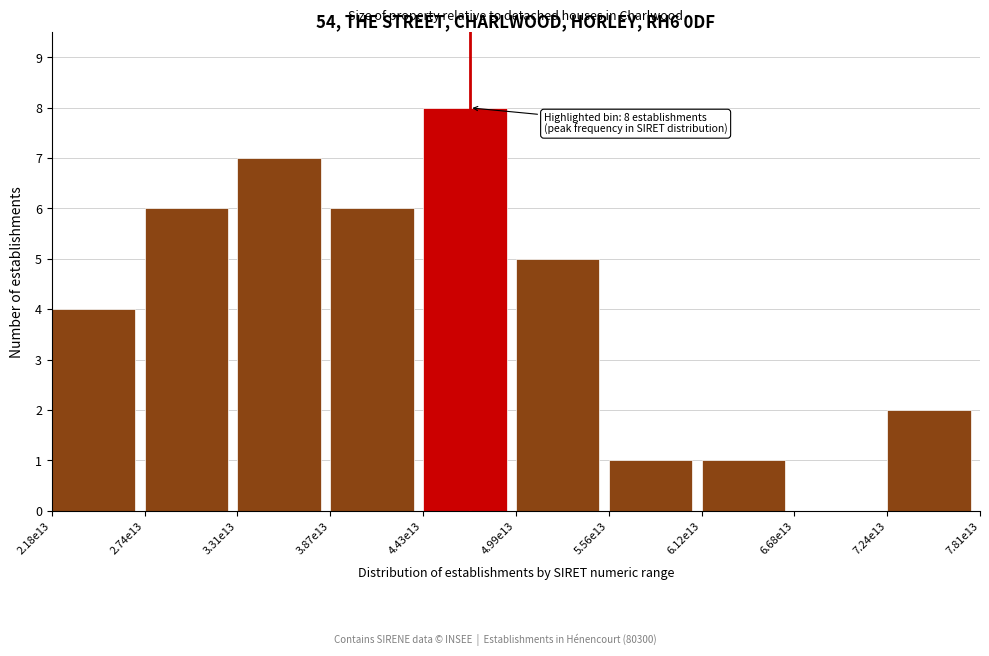

Reading left to right, list all the values displayed in this chart.

2.18e13=4	2.74e13=6	3.31e13=7	3.87e13=6	4.43e13=8	4.99e13=5	5.56e13=1	6.12e13=1	6.68e13=0	7.24e13=2